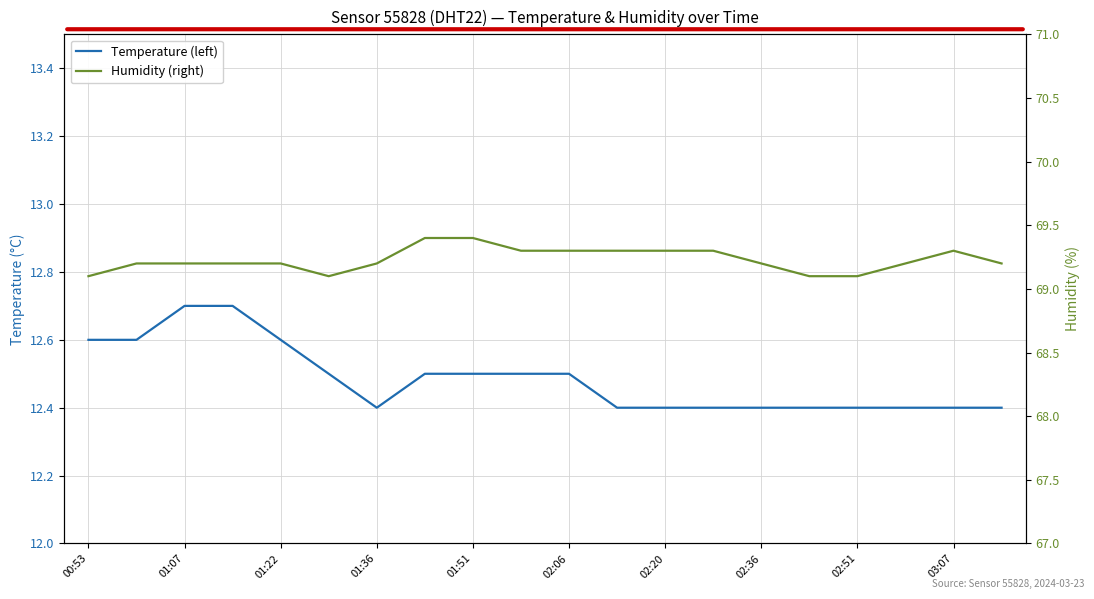

True or false: Temperature (left) and Humidity (right) cross at least once.

False